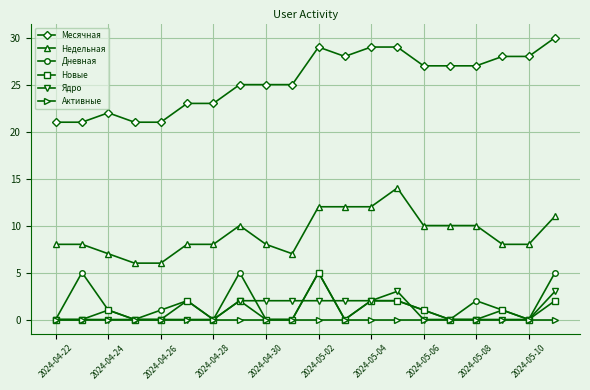

True or false: Дневная and Недельная intersect in this chart.

False